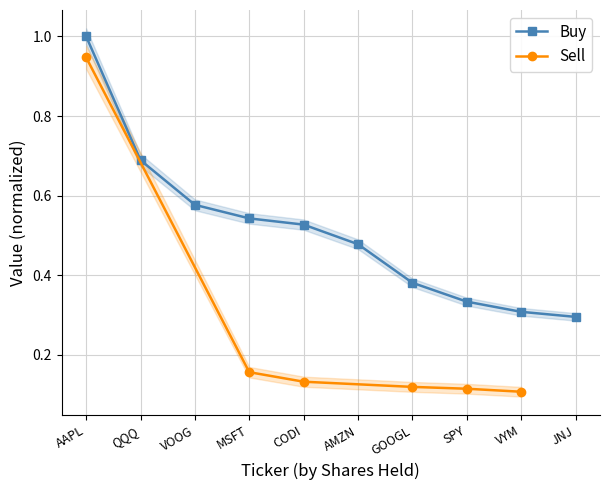

What position from the right is CODI?

6